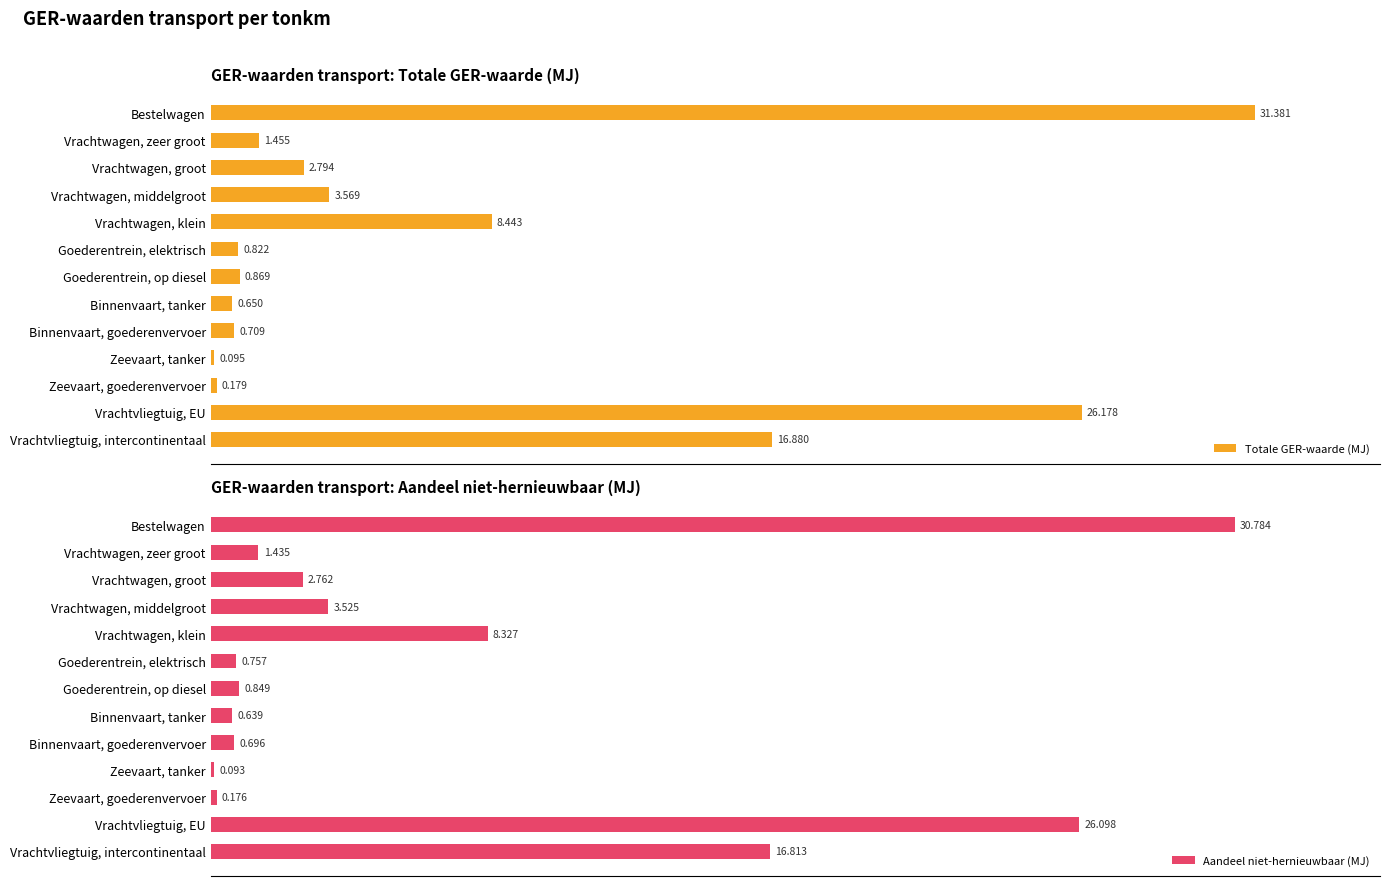

How many bars are there in each group?

2